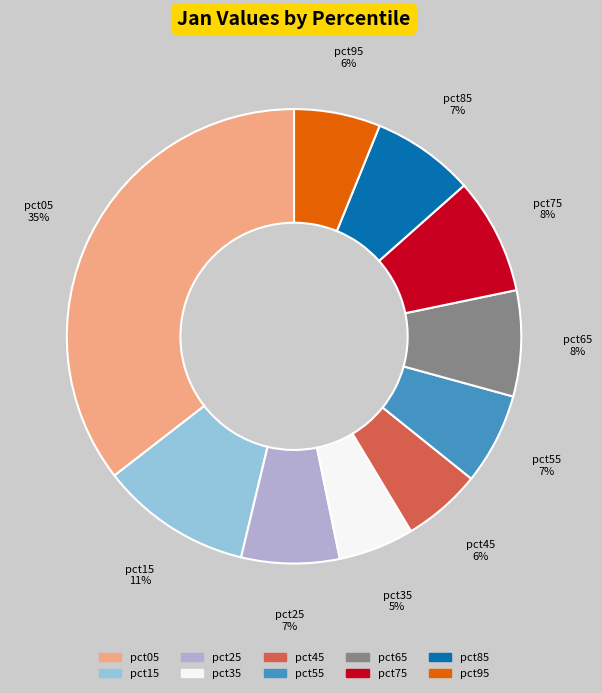

True or false: pct25 accounts for 1% of the total.

False